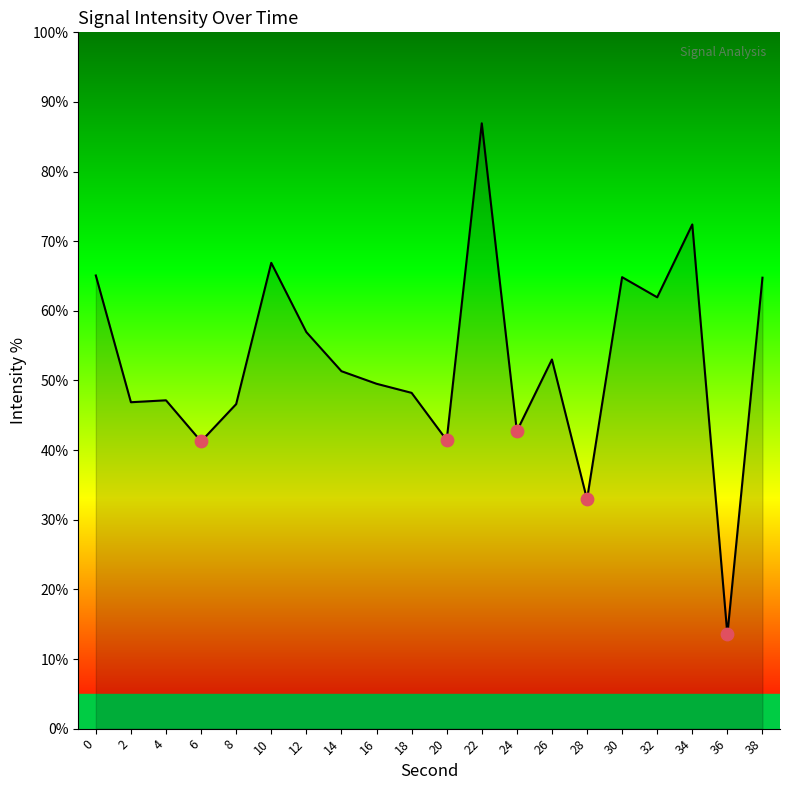

What is the change in value from 14 to 26?

+1.7